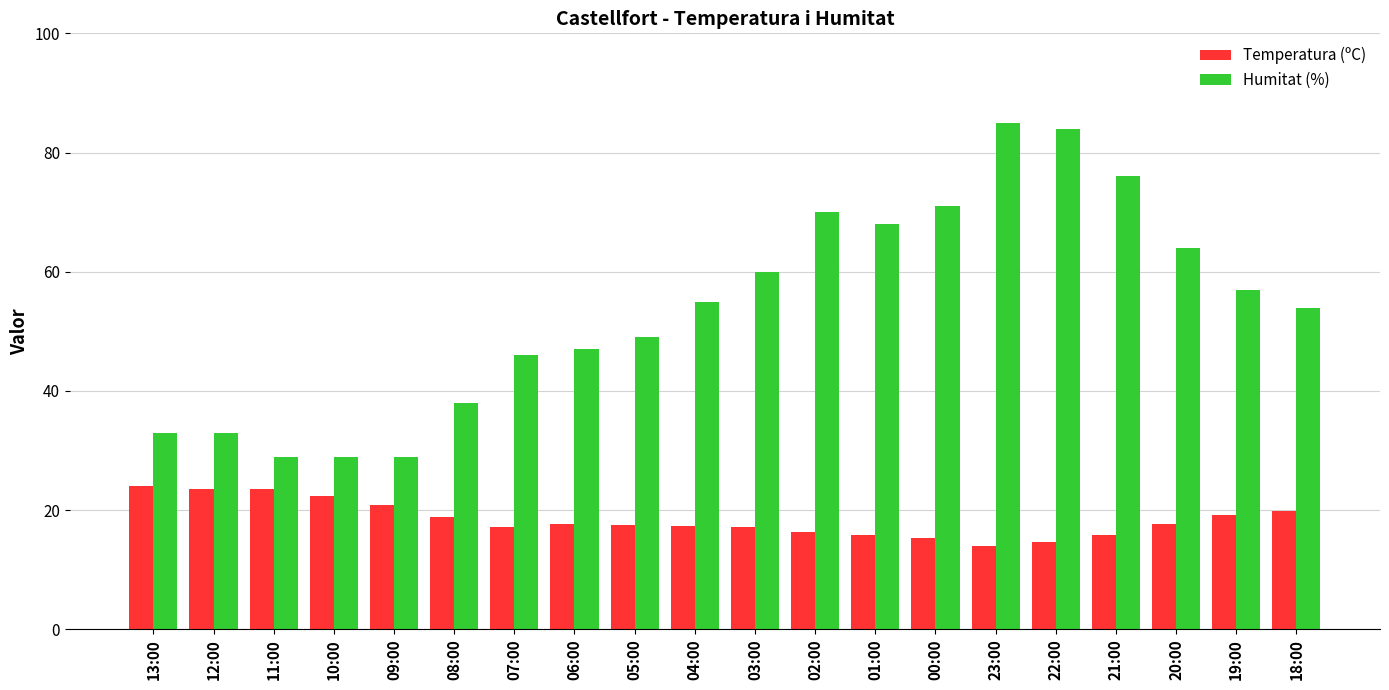

At how many categories does at least one series exceed 16?

20